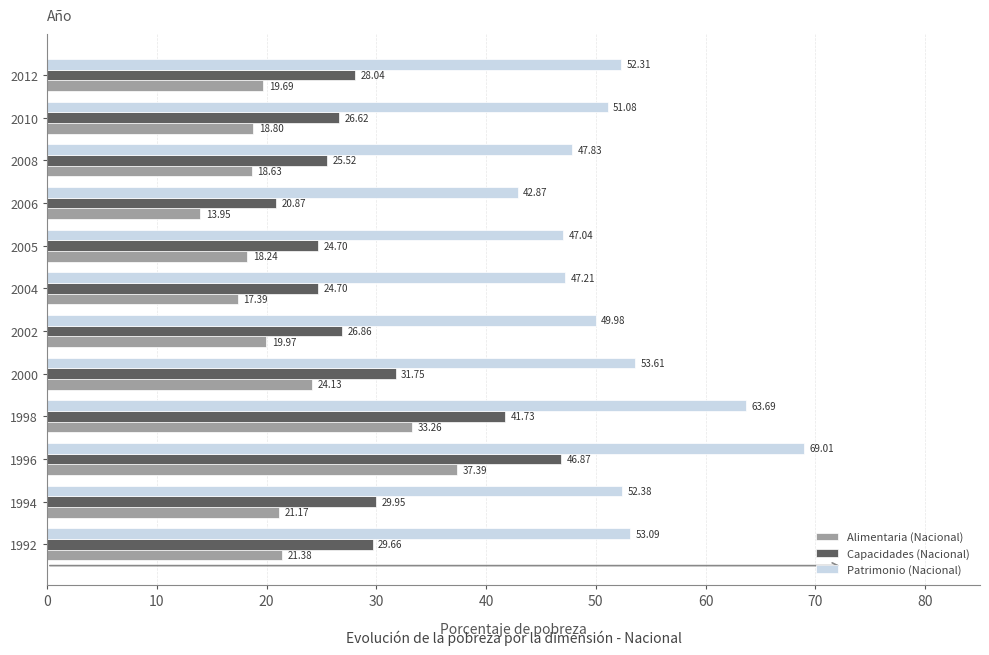

Rank the series by their average value, from lowest to highest.

Alimentaria (Nacional), Capacidades (Nacional), Patrimonio (Nacional)